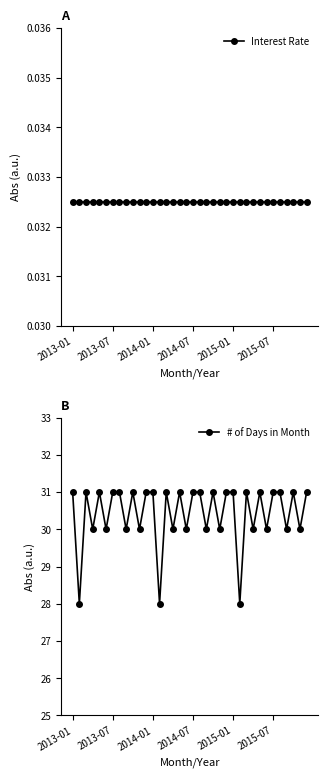

Which series has the largest range (max minus min)?

# of Days in Month